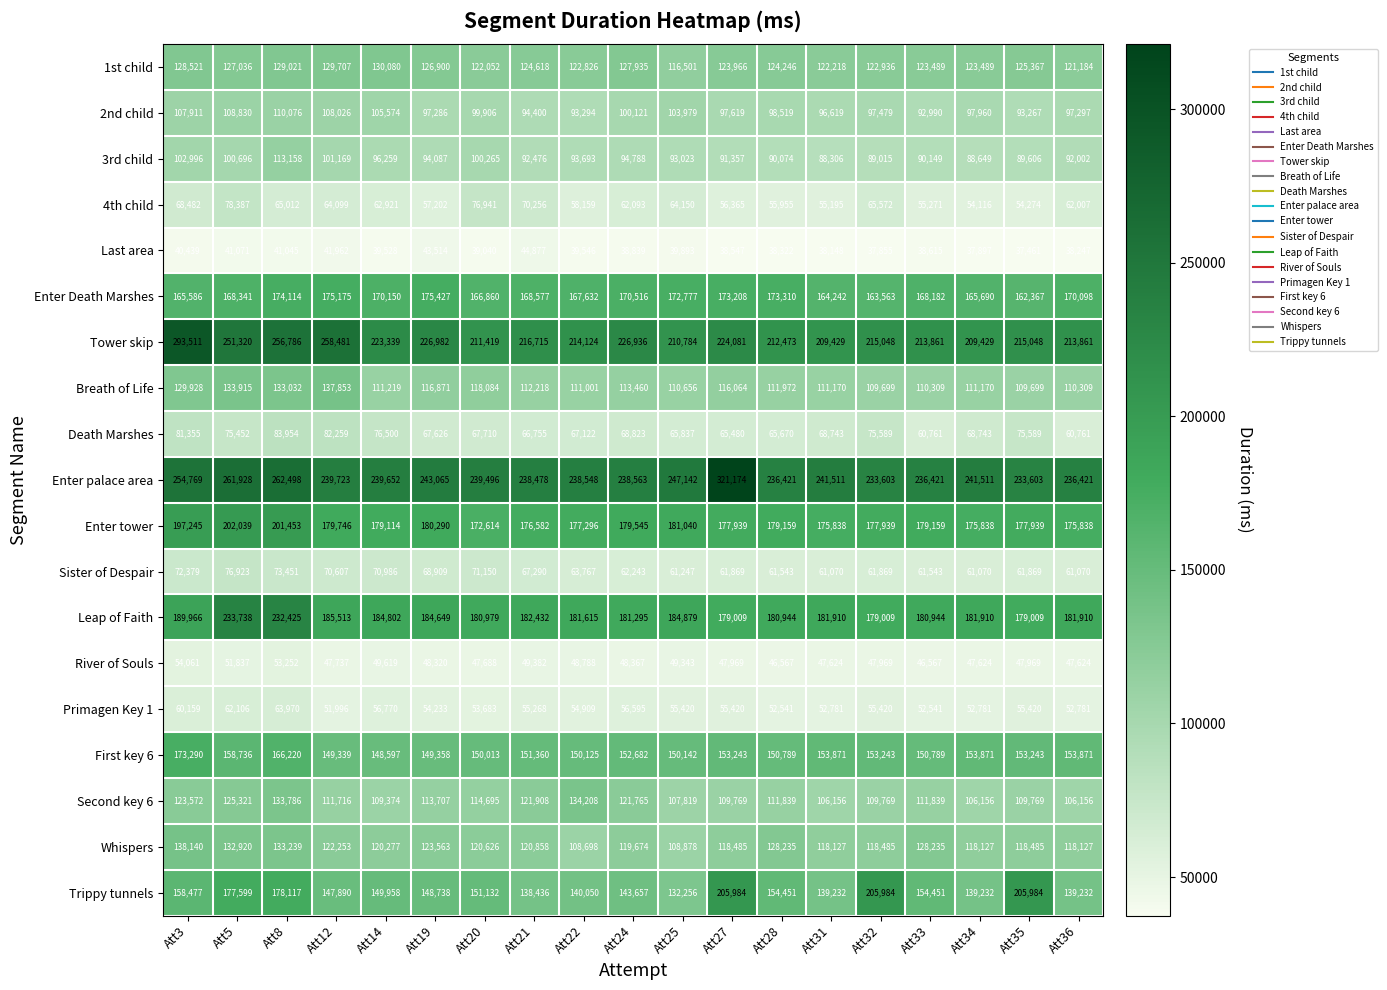

What is the difference between the highest and lowest values at Att3?

253072